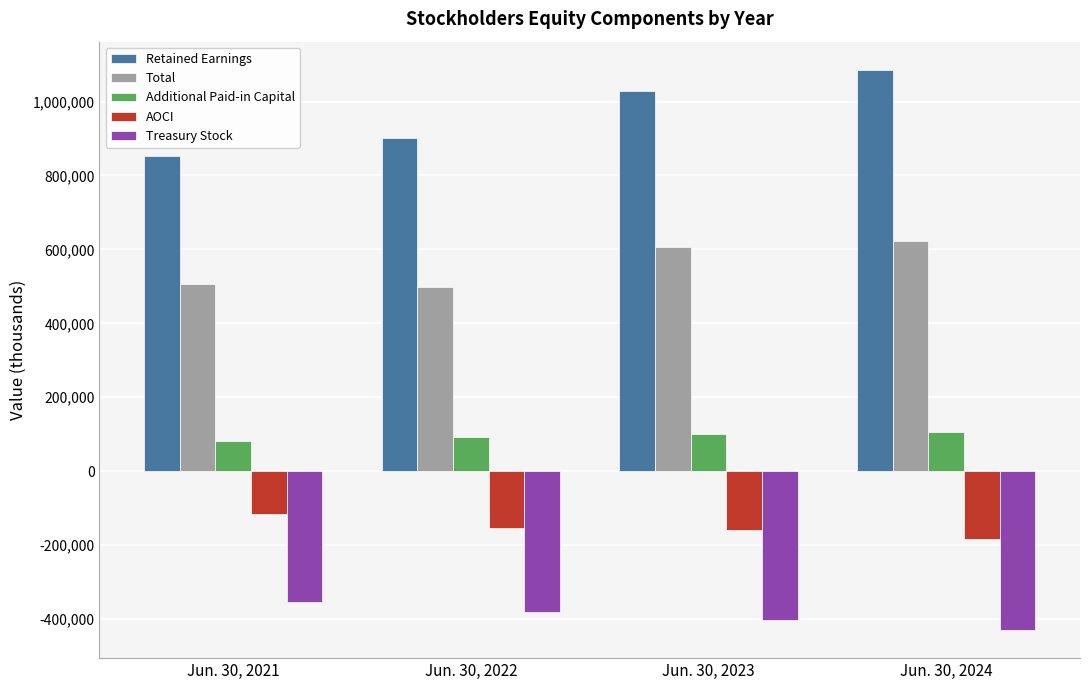

Which label corresponds to the largest value in the chart?

Jun. 30, 2024